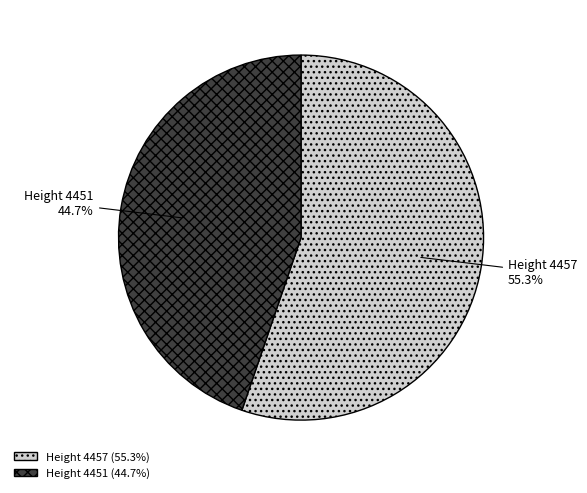

Is the sum of Height 4451 (44.7%) and Height 4457 (55.3%) greater than half?

Yes